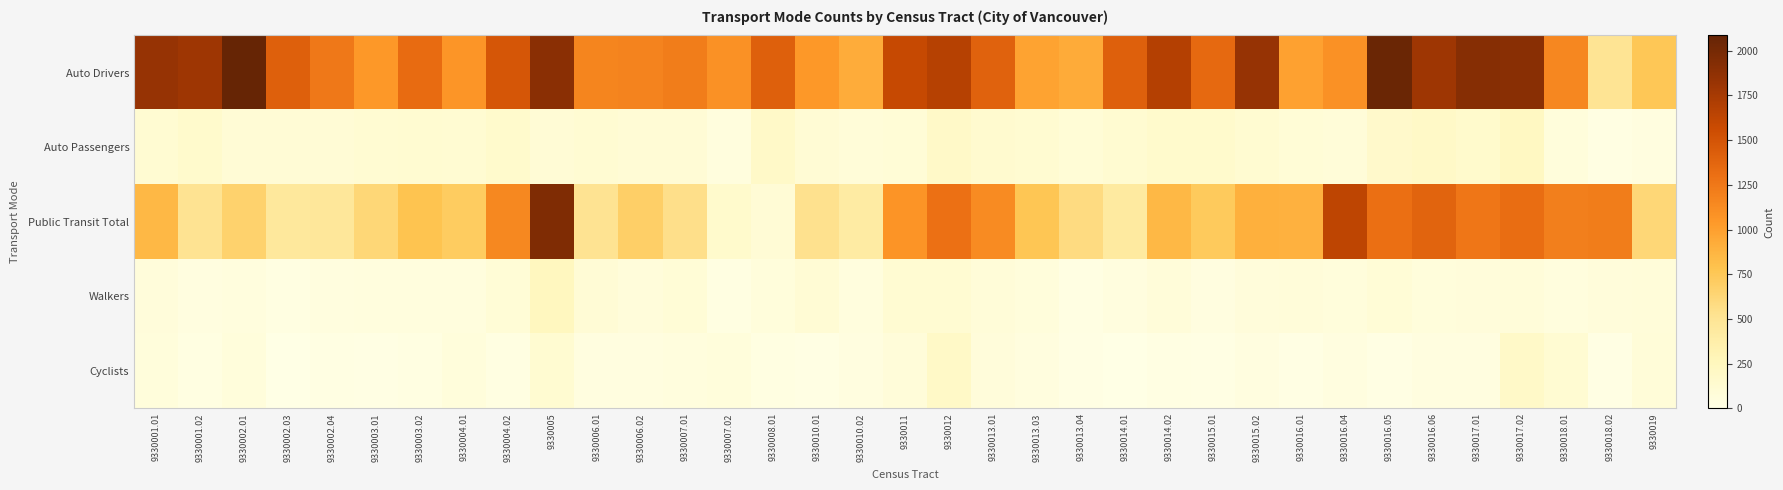

Which series has the largest range (max minus min)?

Public Transit Total